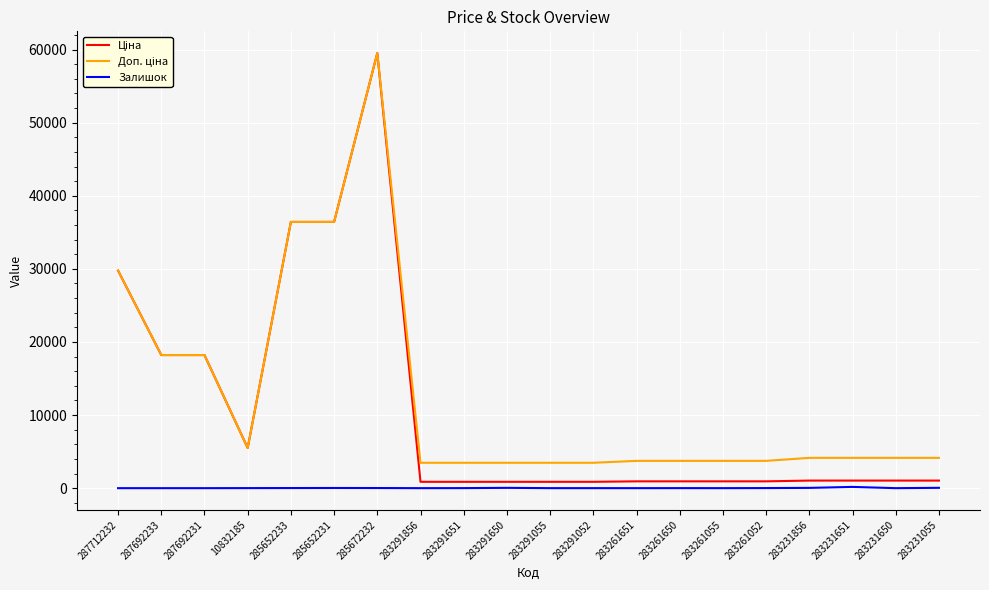

What is the maximum value shown in the chart?

59523.0